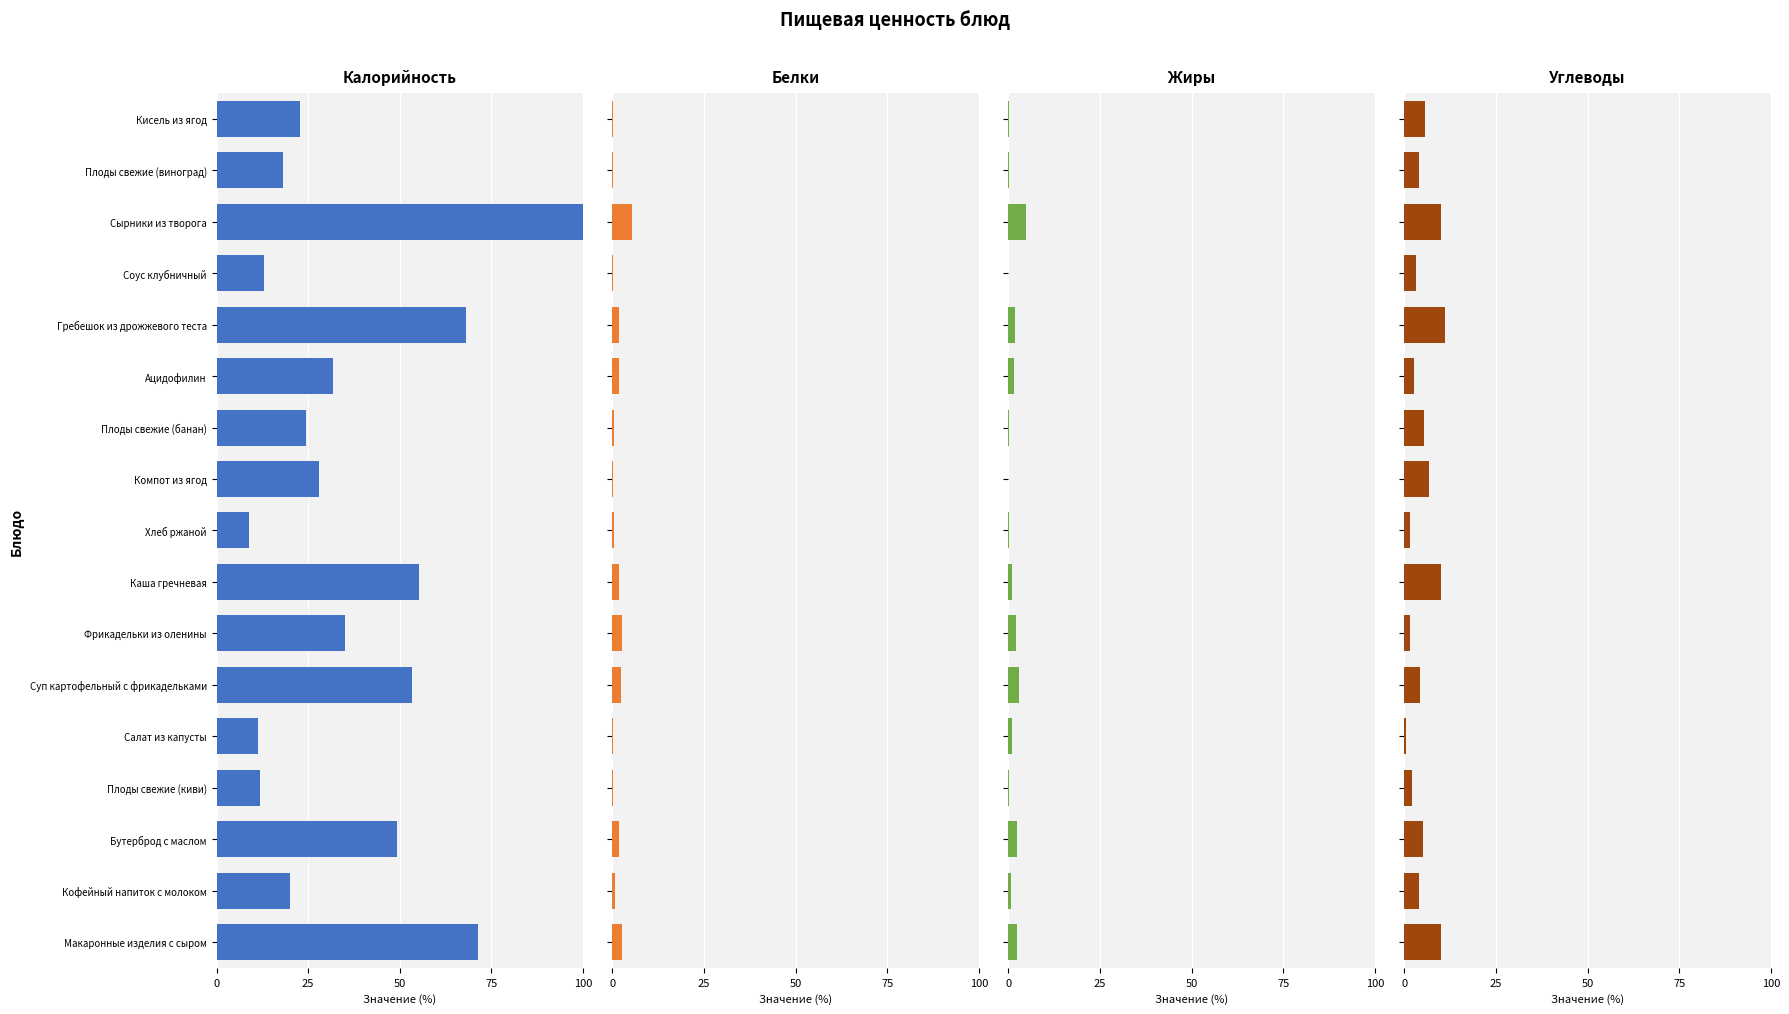

What position from the left is Соус клубничный?

14